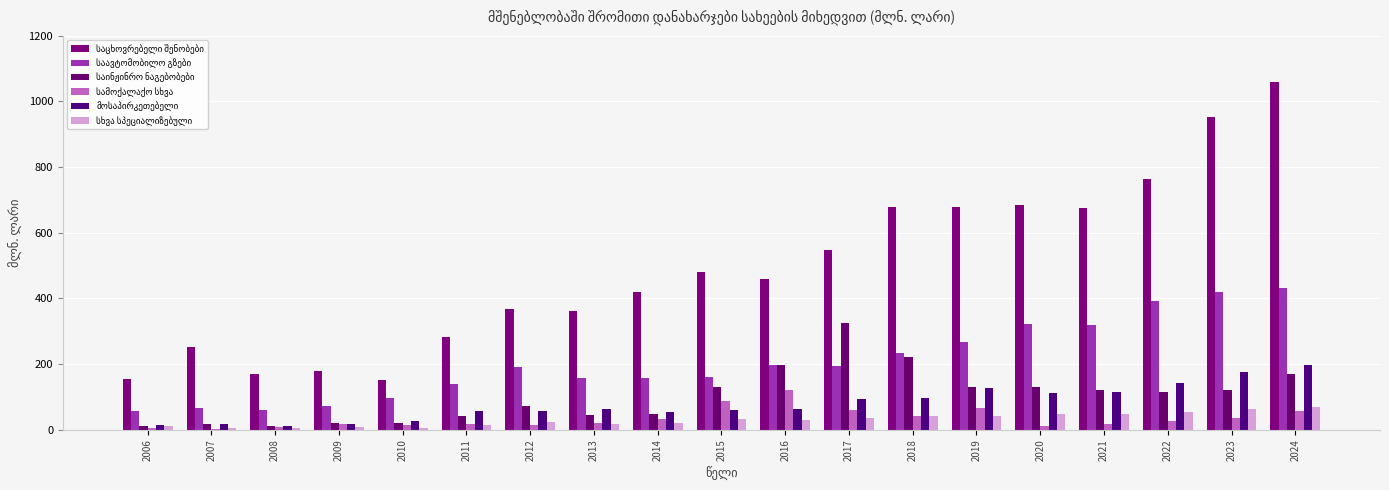

Where does the სხვა სპეციალიზებული series first go above 28?

2015